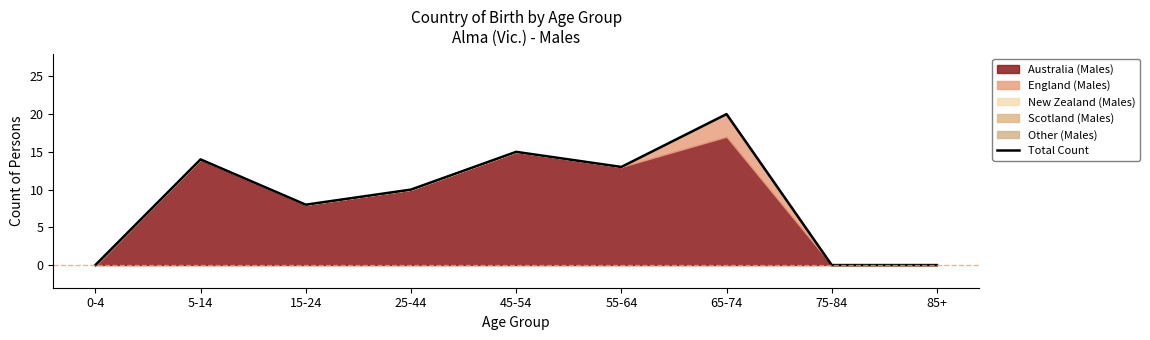

Reading left to right, what are all the values shown in this chart?

0-4=0	5-14=14	15-24=8	25-44=10	45-54=15	55-64=13	65-74=20	75-84=0	85+=0